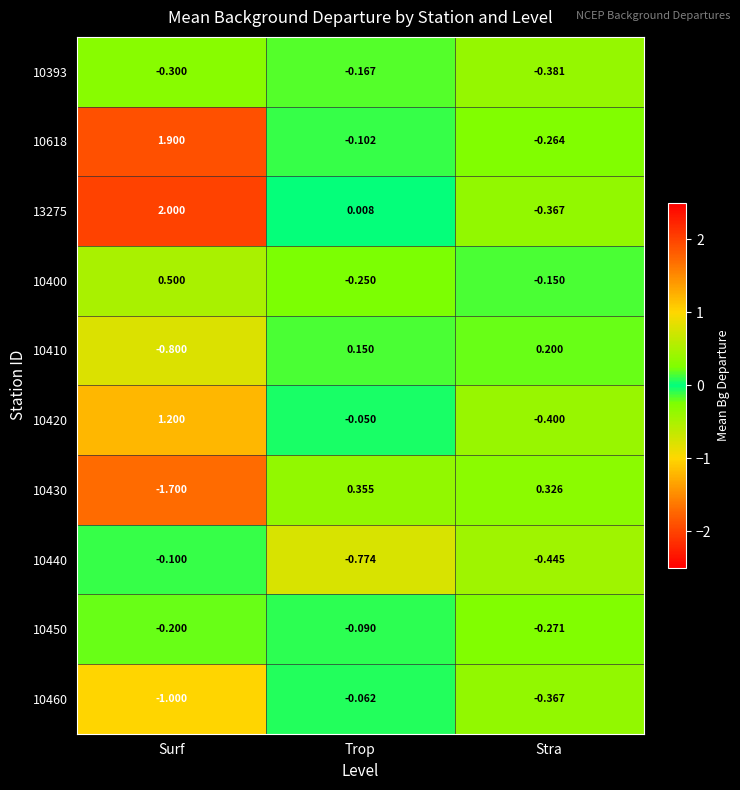

What is the maximum value shown in the chart?

2.0